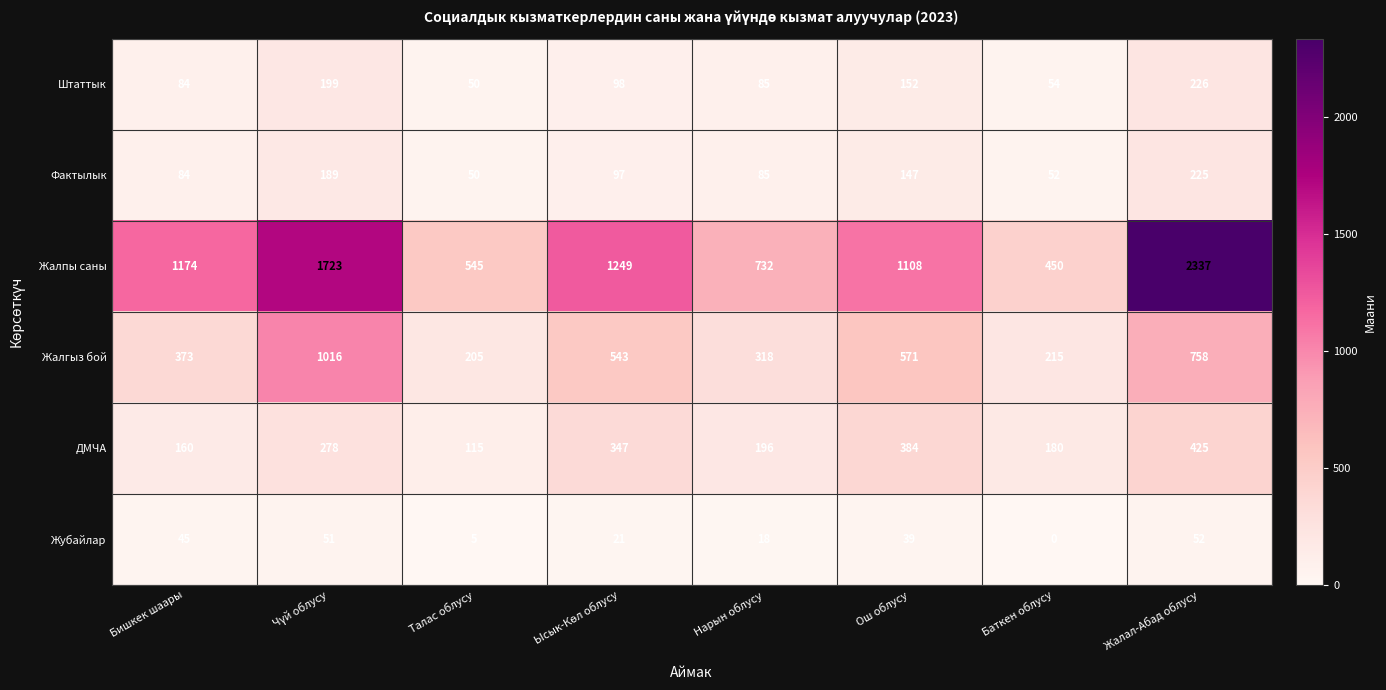

What is the average value of the Жалгыз бой series?

500